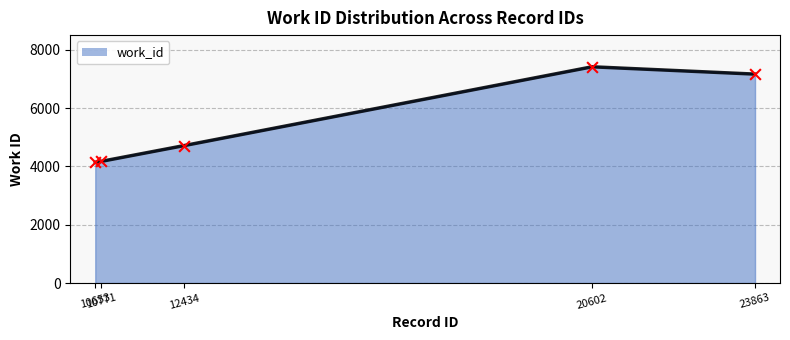

Approximately how many times larger is the value at 23863 compared to 10771?

1.7